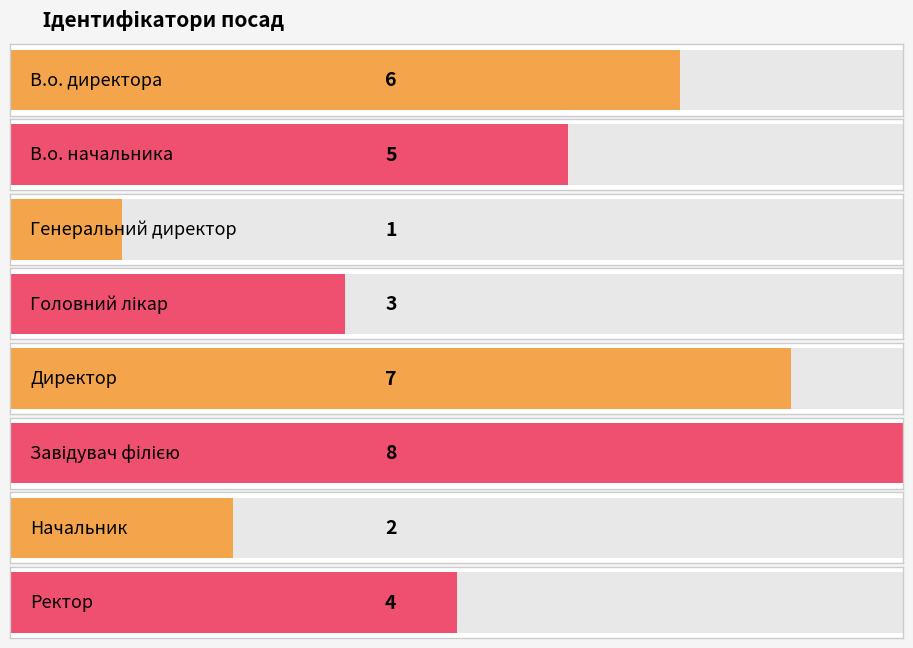

Count the values in the range 3 to 7.

5